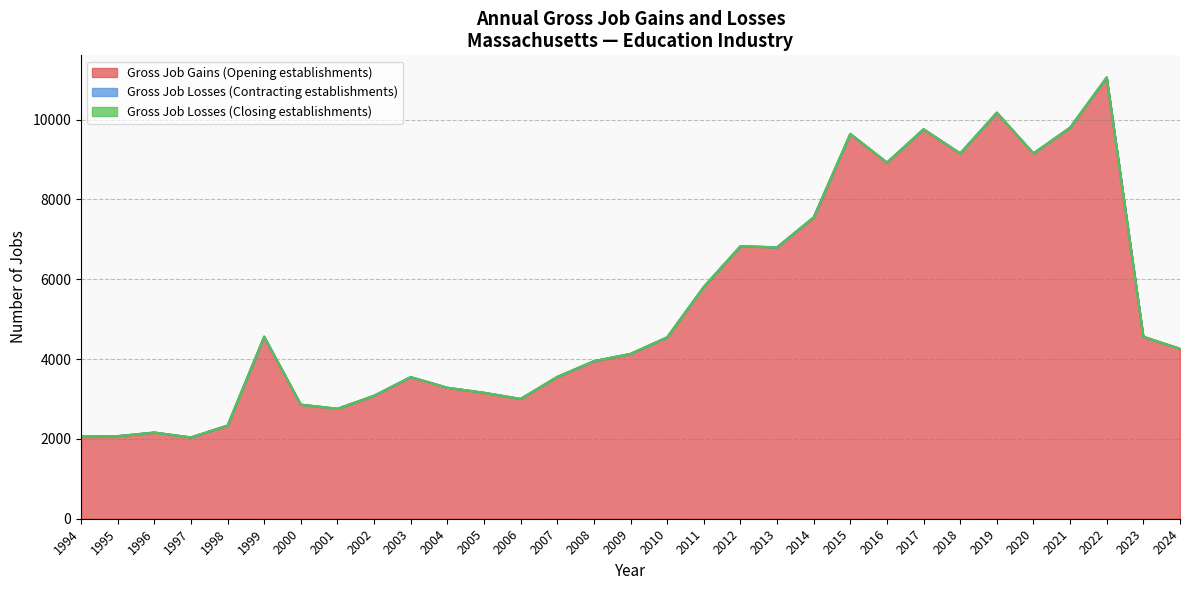

Where is Gross Job Gains (Opening establishments) nearest to the value 6548?

2013